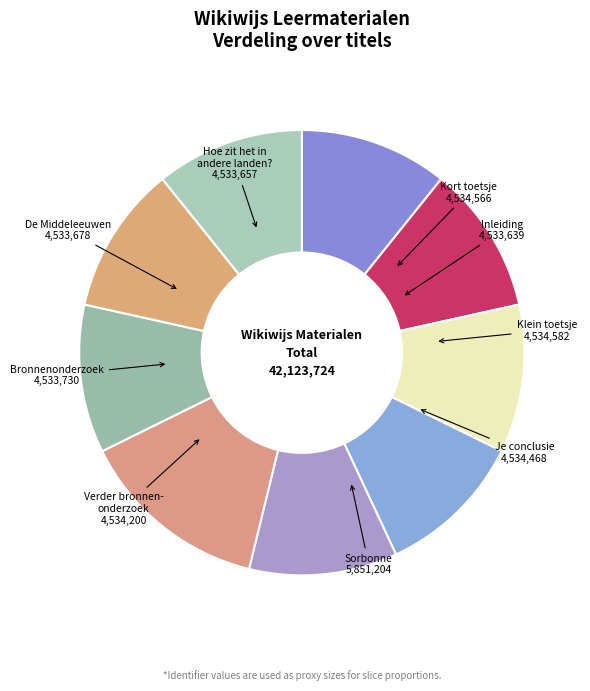

How many segments does this pie chart have?

9